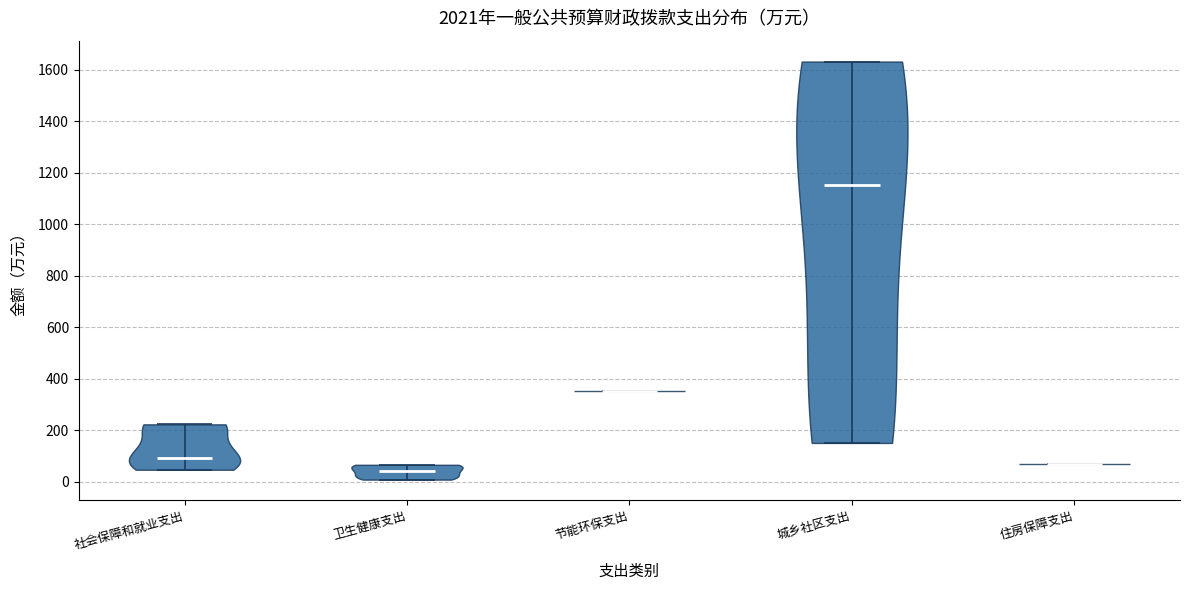

Where does the median line of the violin for 节能环保支出 sit on the y-axis? The values are not printed on the chart, so give them approximately, as read against the axis.

360